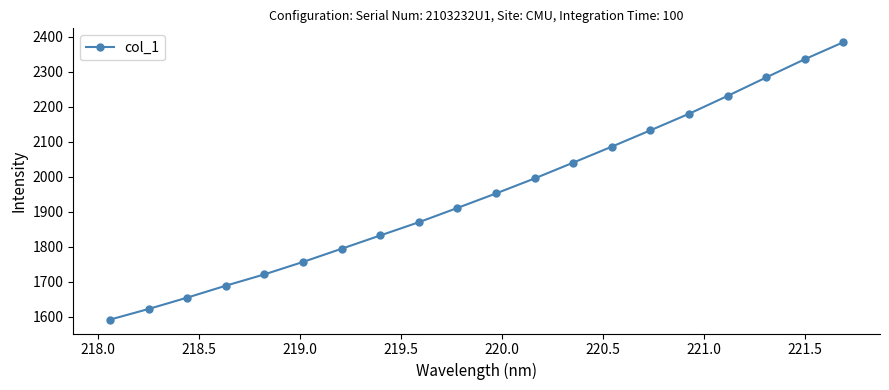

What is the smallest value displayed?

1591.6